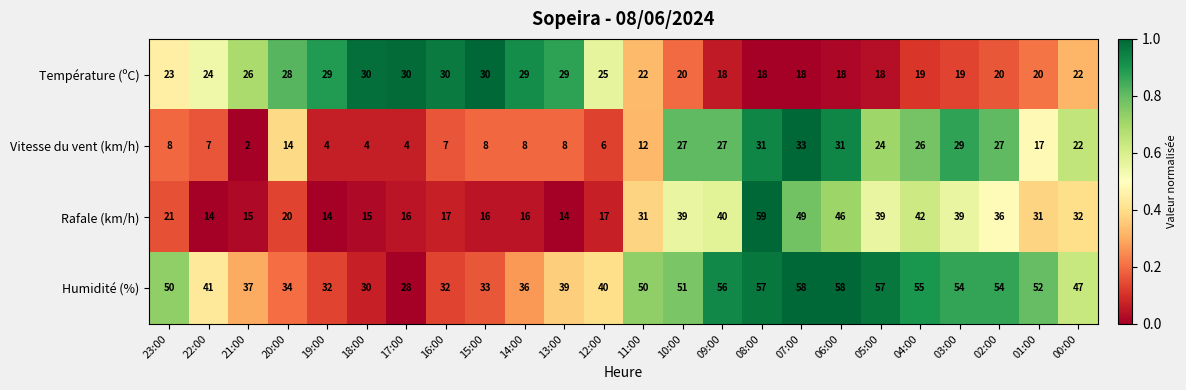

What is the approximate value of Vitesse du vent (km/h) at 16:00?

7